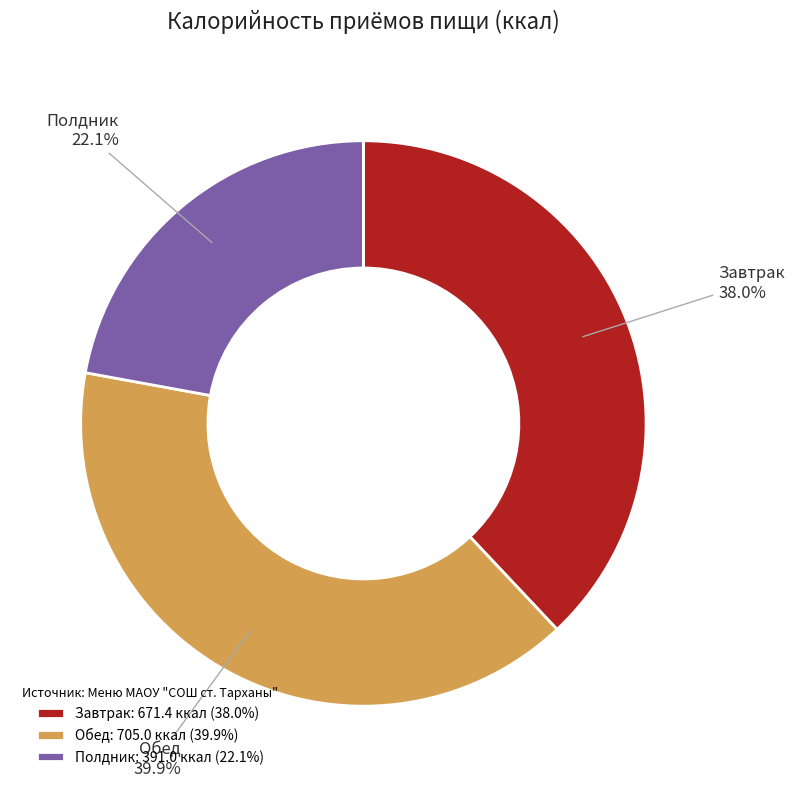

Is it true that Полдник is 22% of the pie?

True